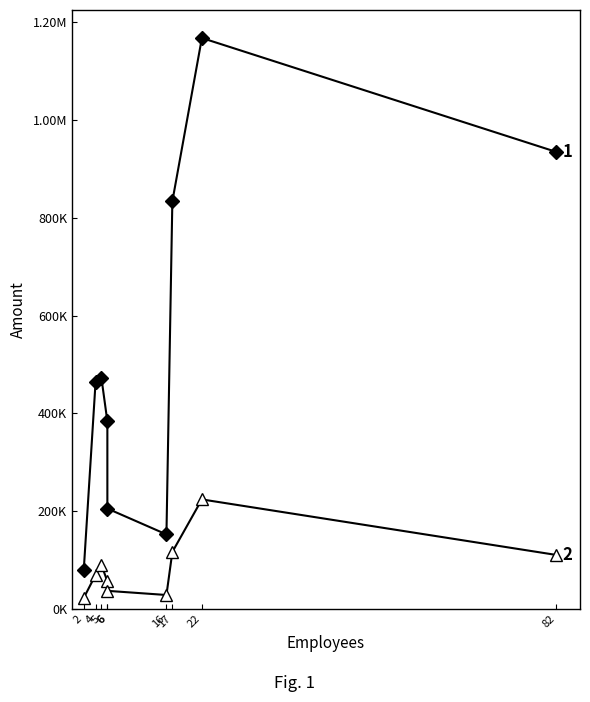

What is the total value across all series at 6?

439162